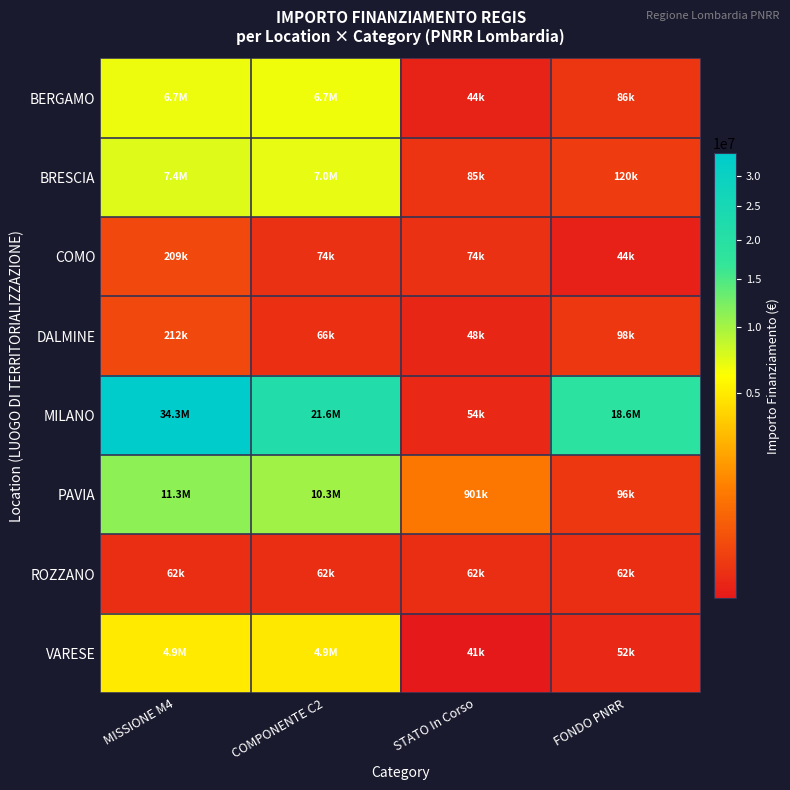

At STATO In Corso, list the series in order from largest to smallest.

PAVIA, BRESCIA, COMO, ROZZANO, MILANO, DALMINE, BERGAMO, VARESE